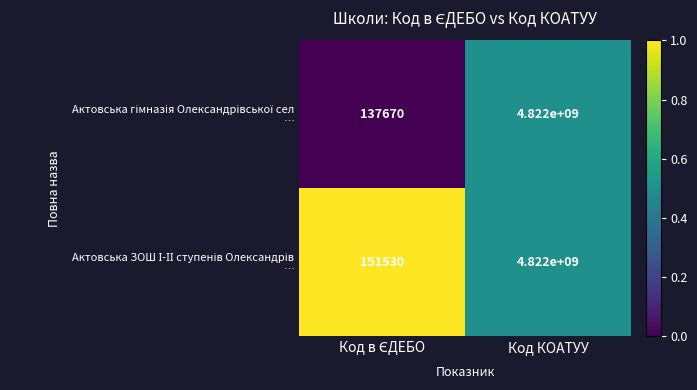

What is the total value across all series at Код КОАТУУ?

9644000000